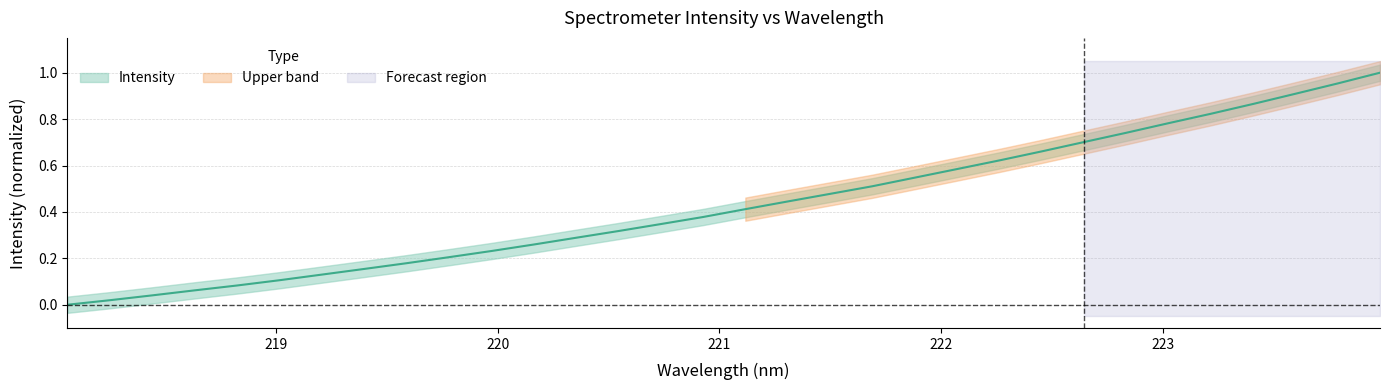

What position from the left is 221.8812?

21